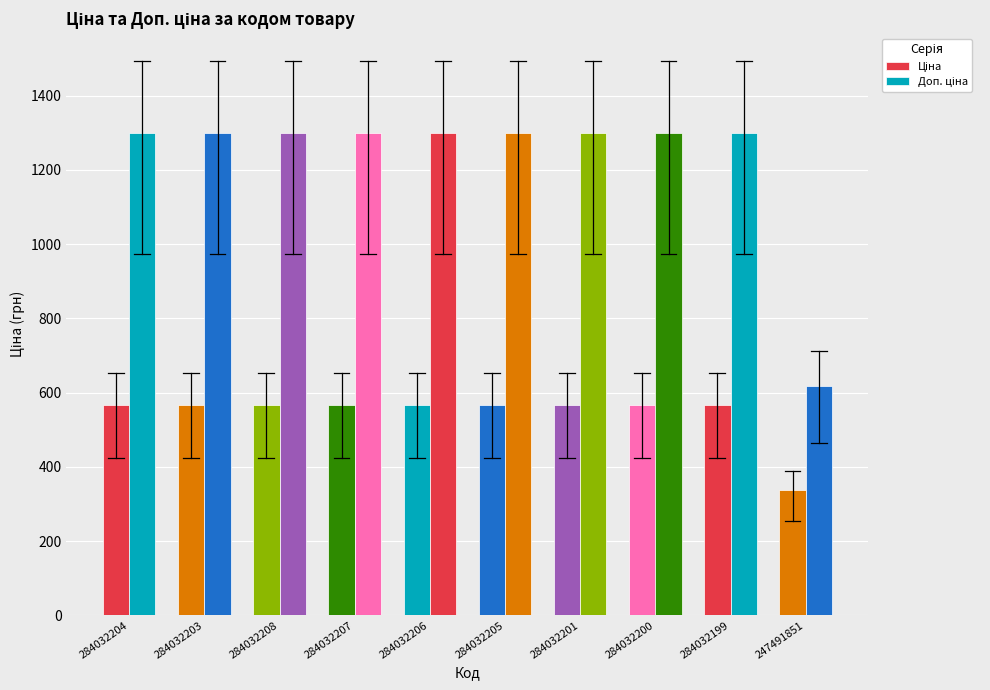

How many bars are there in each group?

2